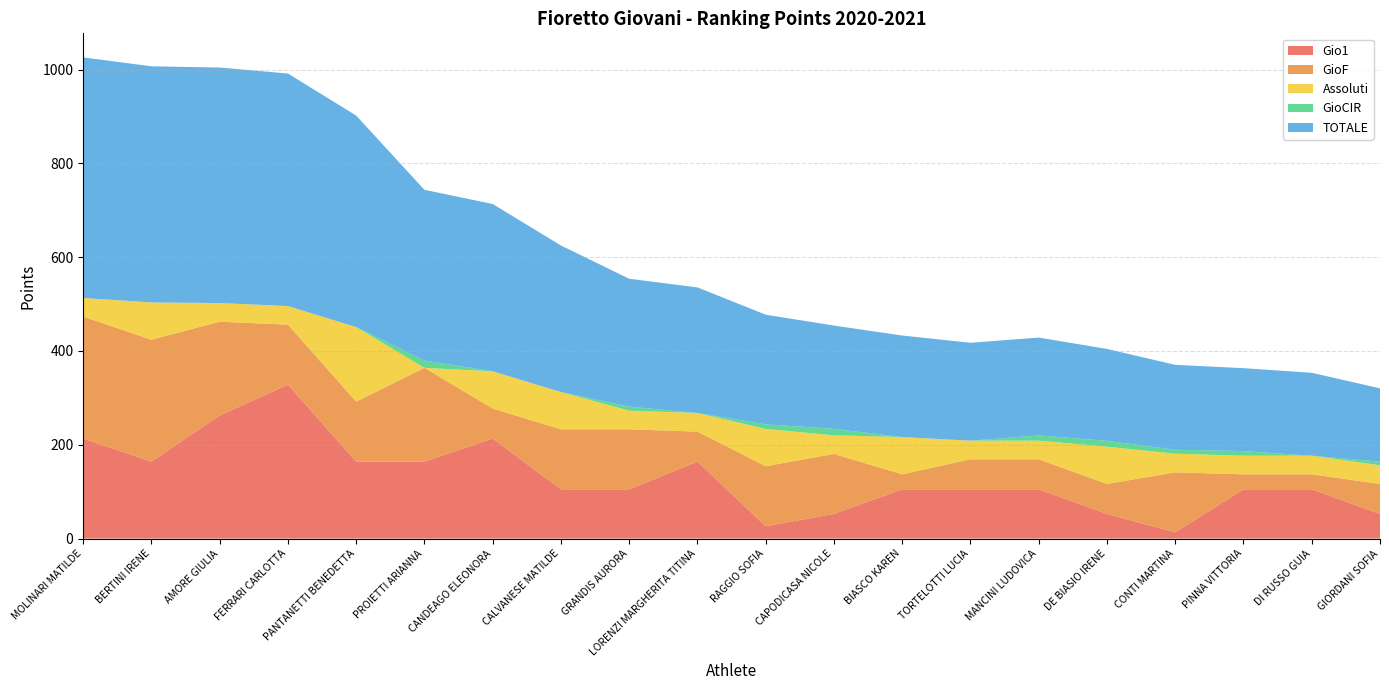

Reading left to right, what are all the values shown in this chart?

Gio1: 213.2	164.0	262.4	328.0	164.0	164.0	213.2	105.0	105.0	164.0	26.3	52.5	105.0	105.0	105.0	52.5	13.2	105.0	105.0	52.5
GioF: 260.0	260.0	200.0	128.0	128.0	200.0	64.0	128.0	128.0	64.0	128.0	128.0	32.0	64.0	64.0	64.0	128.0	32.0	32.0	64.0
Assoluti: 39.7	79.4	39.7	39.8	158.9	0.0	79.4	79.4	39.7	39.7	79.4	39.7	79.4	39.8	39.7	79.5	39.7	39.7	39.7	39.7
GioCIR: 0.0	0.0	0.0	0.0	0.0	15.5	0.0	0.0	8.6	0.0	9.8	13.7	0.0	0.0	11.1	12.4	8.6	9.8	0.0	7.8
TOTALE: 512.9	503.4	502.1	495.8	450.9	364.0	356.7	312.4	272.7	267.8	233.7	220.2	216.4	208.7	208.7	196.0	180.9	176.7	176.7	156.2